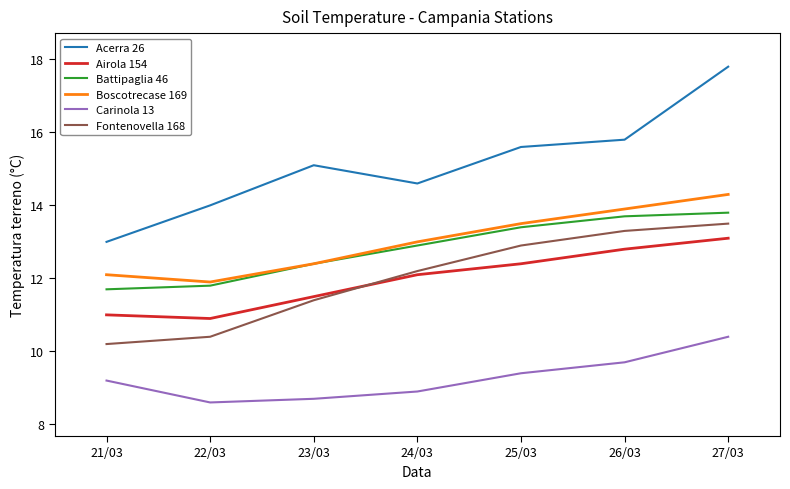

What are all the series names shown in the legend?

Acerra 26, Airola 154, Battipaglia 46, Boscotrecase 169, Carinola 13, Fontenovella 168